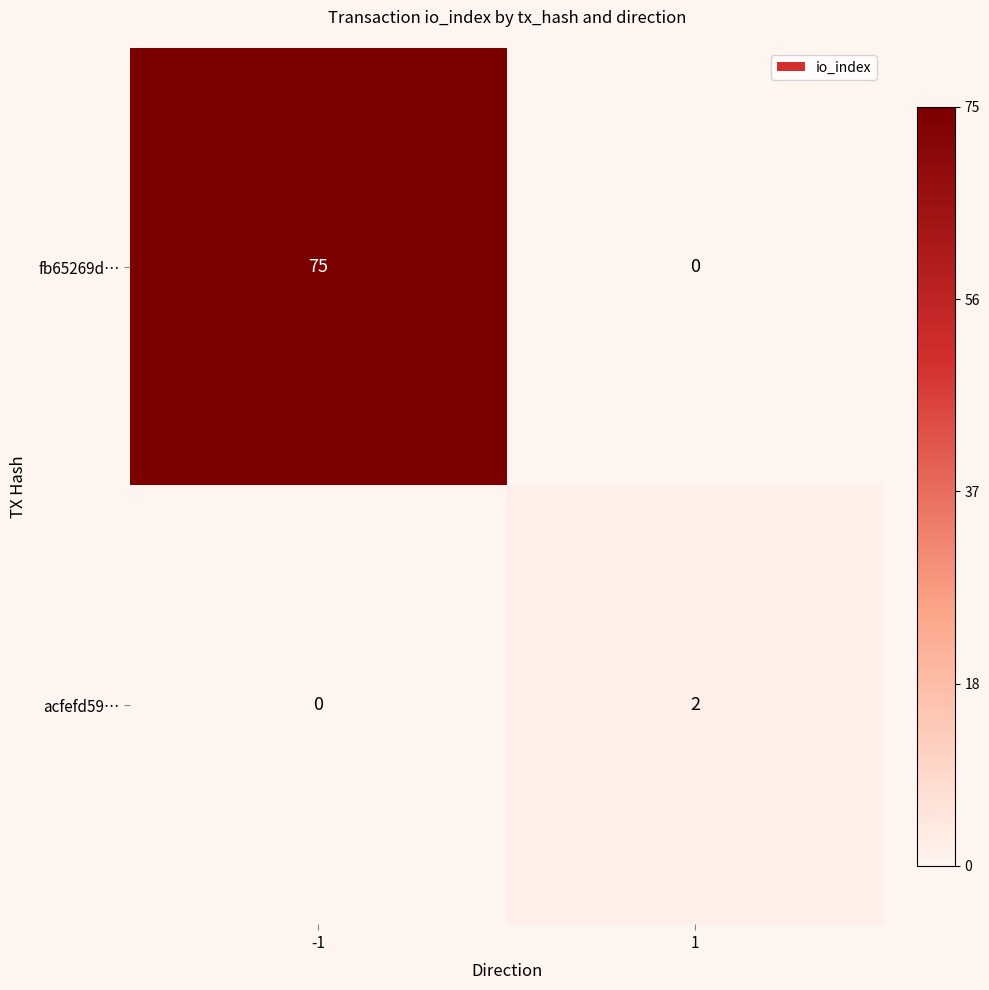

What is the greatest value displayed?

75